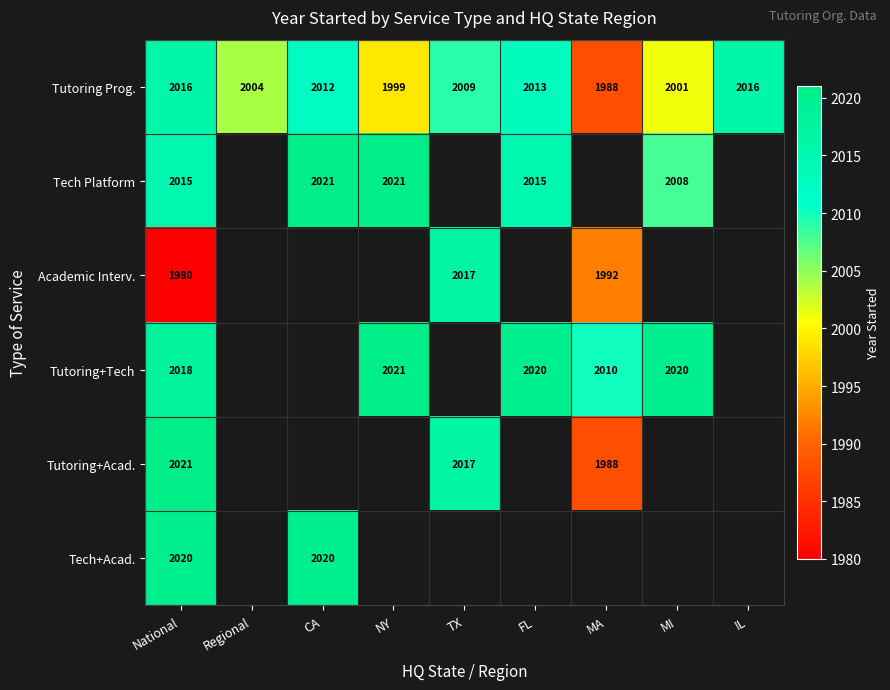

True or false: Tutoring Prog. has a value of 1999 at NY.

True